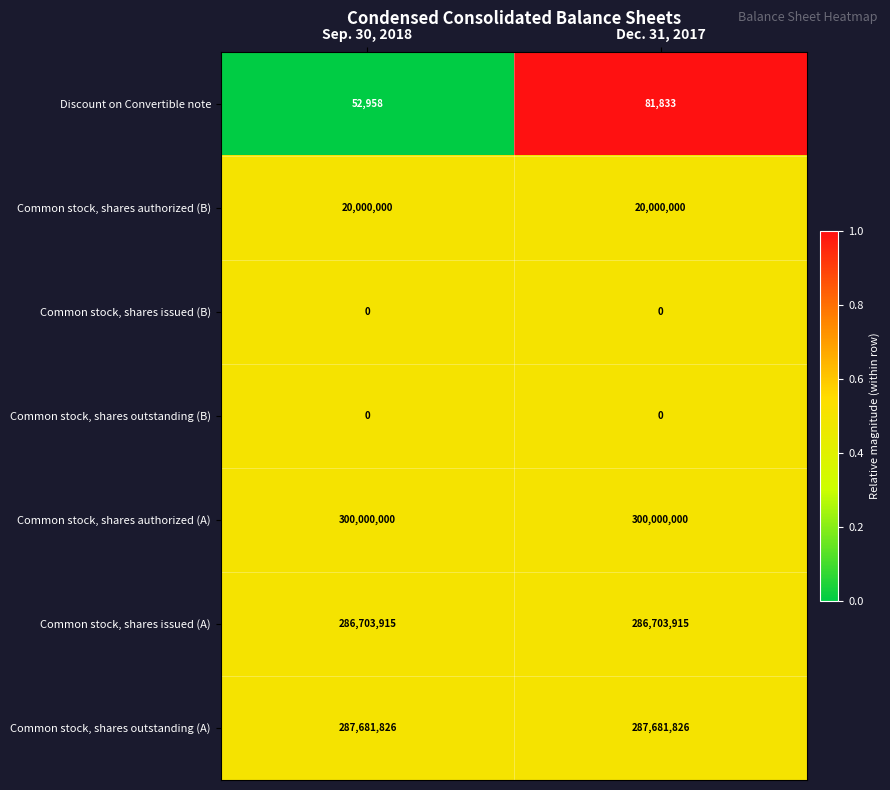

How many data points does each series have?

2